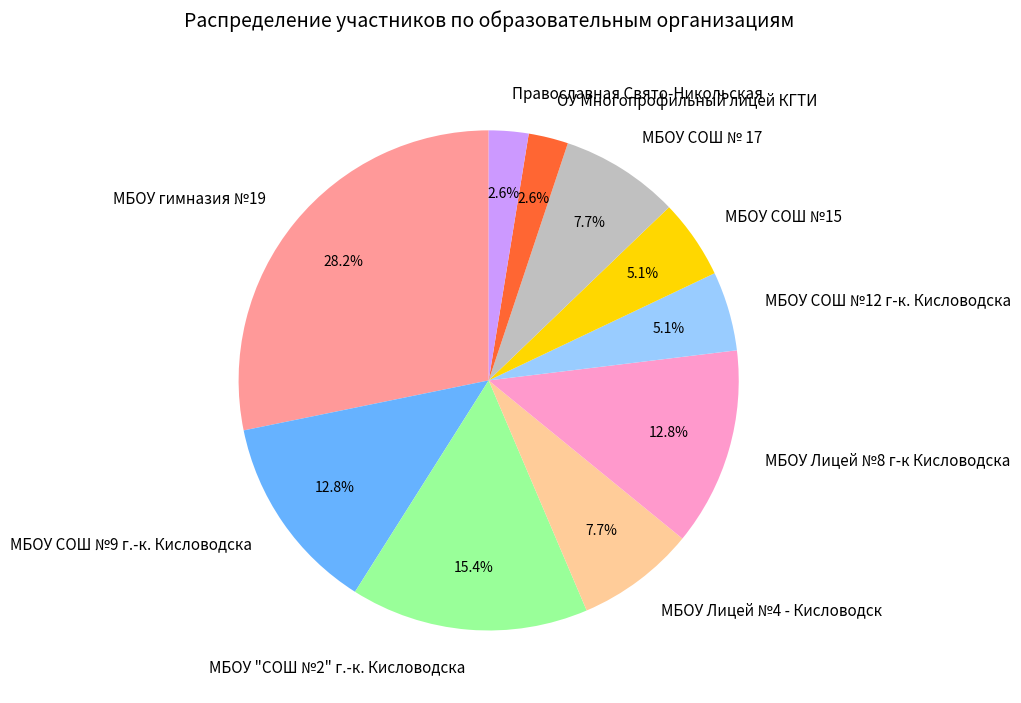

The МБОУ гимназия №19 slice represents 33% of the pie. True or false?

False